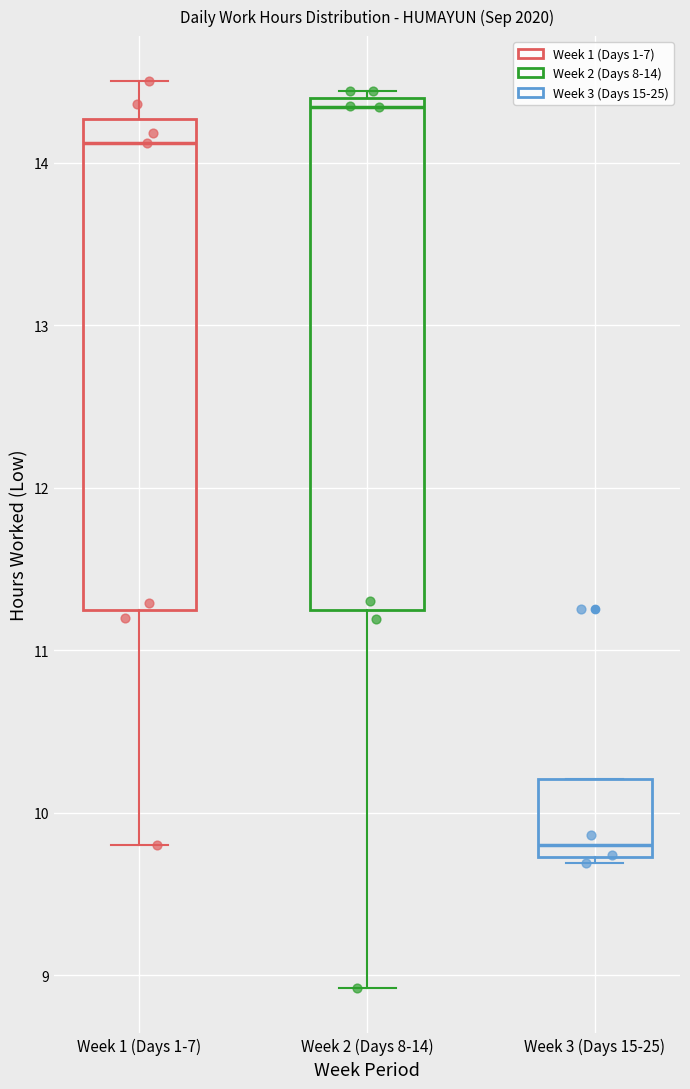

Reading left to right, transcribe this box plot: for each box, give where its median line is, the range the box spans, and where its two whiskers end, as read against the y-axis. The values are not printed on the chart, so give them approximately, as read against the axis.

Week 1 (Days 1-7): median 14.1, box 11.2 to 14.3, whiskers 9.8 to 14.5
Week 2 (Days 8-14): median 14.3, box 11.2 to 14.4, whiskers 8.9 to 14.4 (just above the box's upper edge)
Week 3 (Days 15-25): median 9.8, box 9.7 to 10.2, whiskers 9.7 (just below the box's lower edge) to 10.2